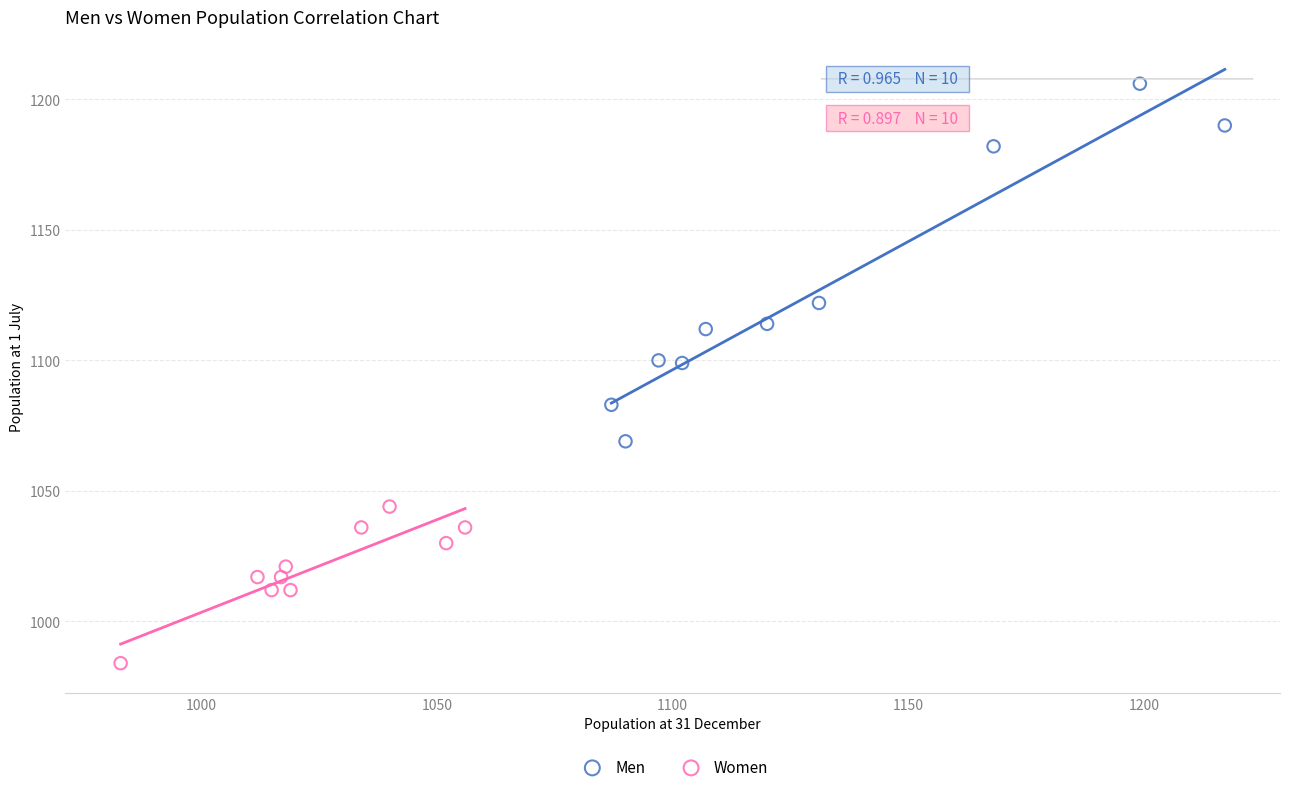

Which series has the widest spread of Y values?

Men